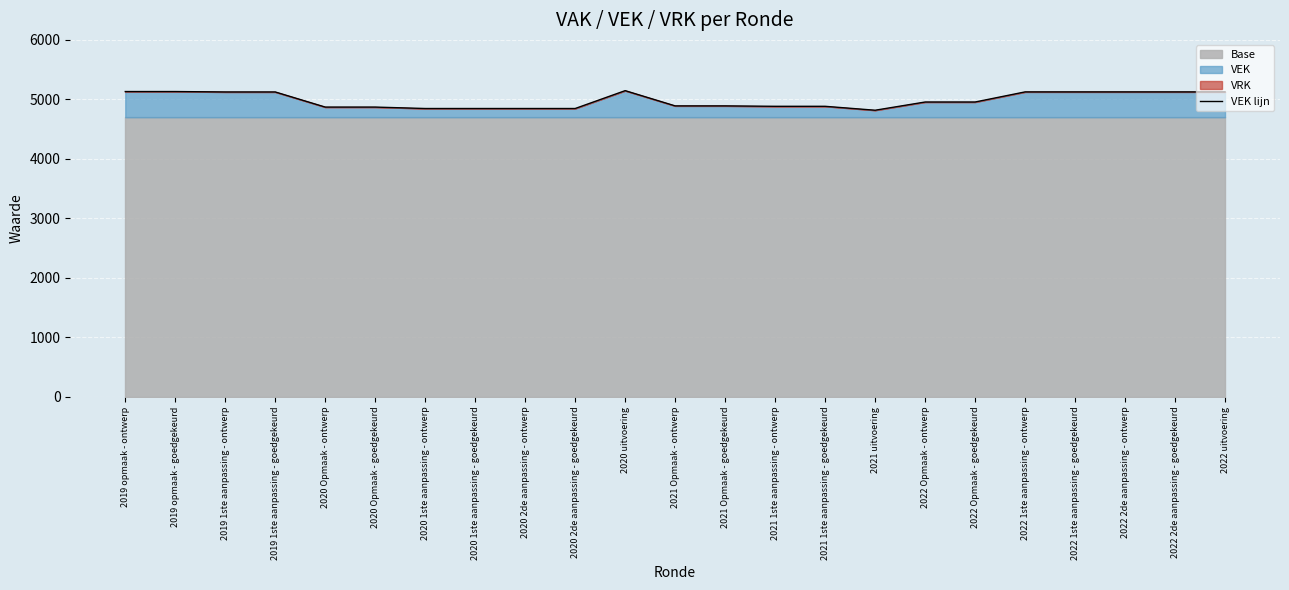

What is the difference between the values at 2021 1ste aanpassing - goedgekeurd and 2022 uitvoering?

242